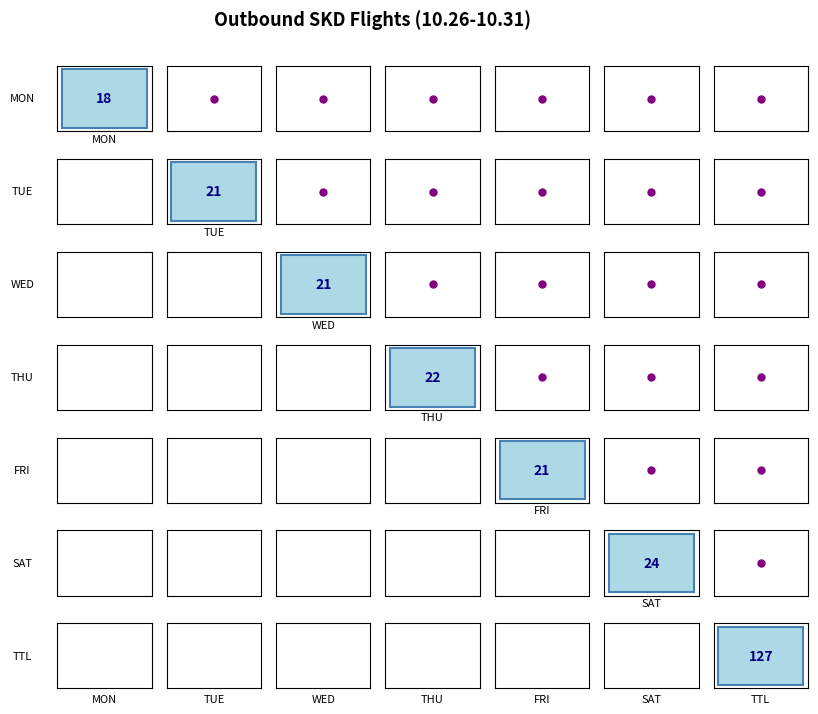

Which series has the largest total across all categories?

TTL